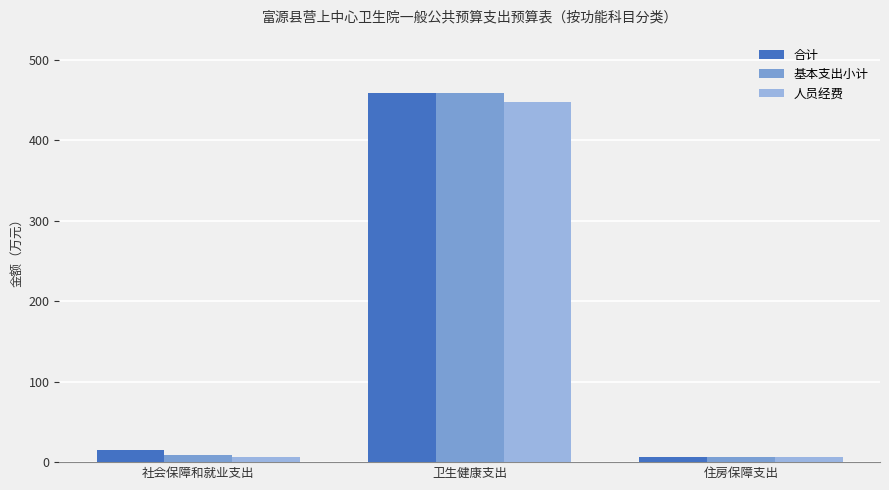

Which series changed the most between 社会保障和就业支出 and 住房保障支出?

合计